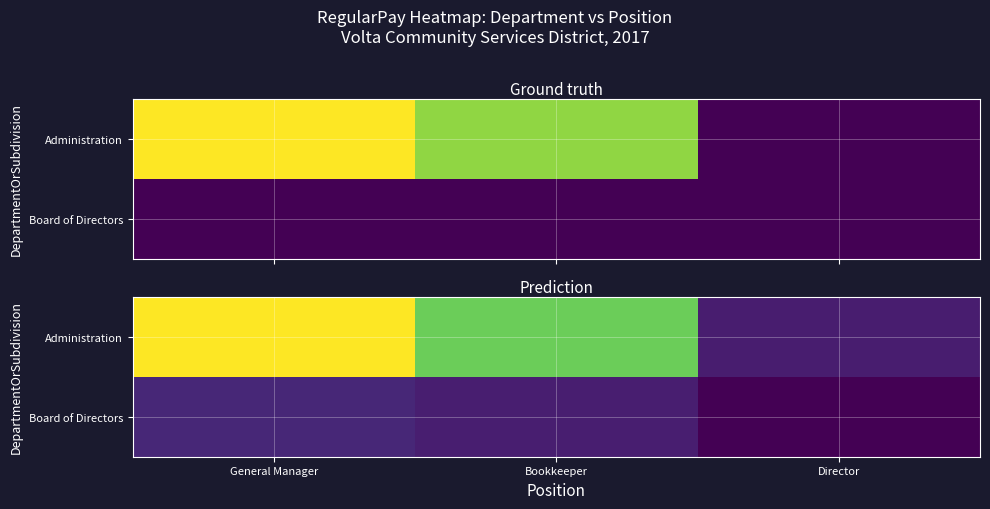

At which label does Administration reach its minimum?

Director